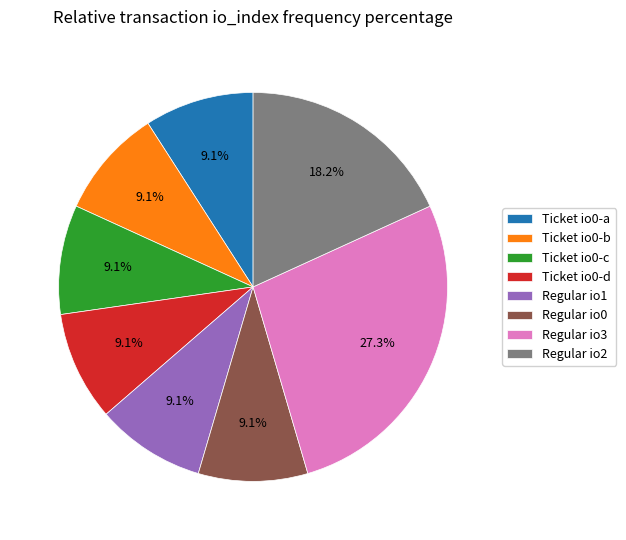

Is there a majority slice in this chart?

No